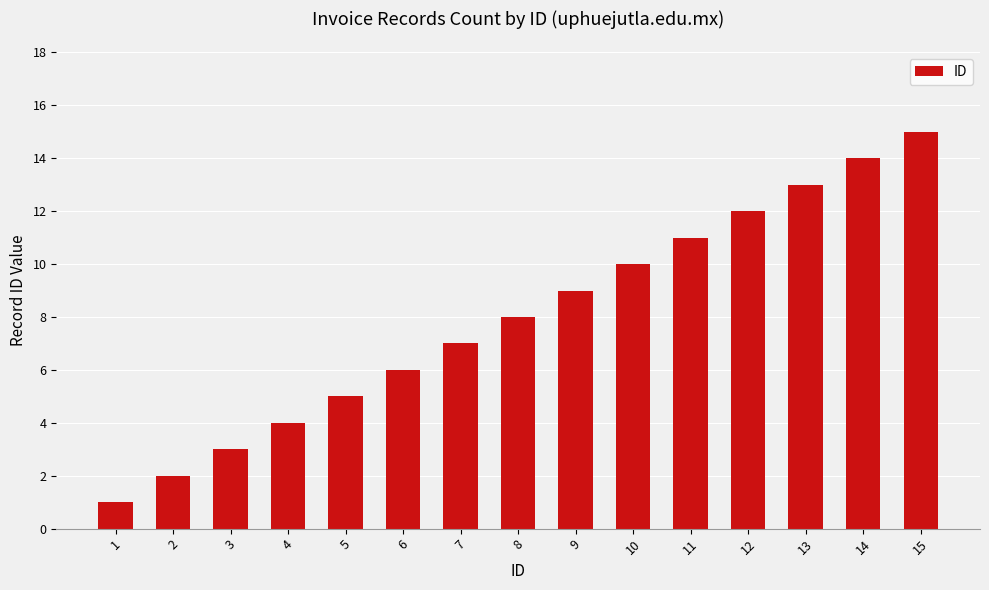

What is the value of the 15th bar from the left?

15